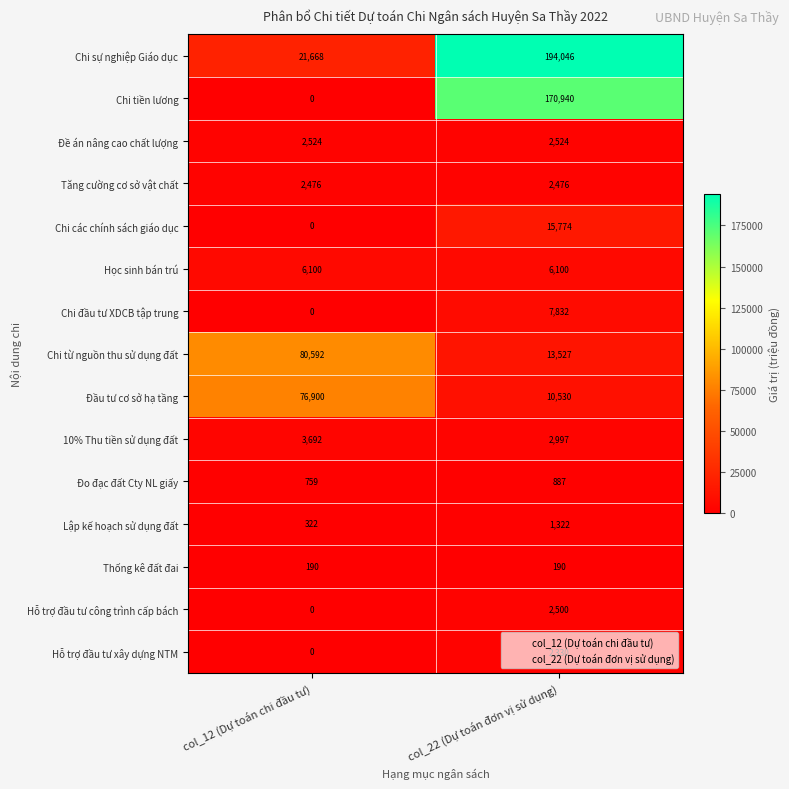

What is the sum of all Đề án nâng cao chất lượng values?

5048